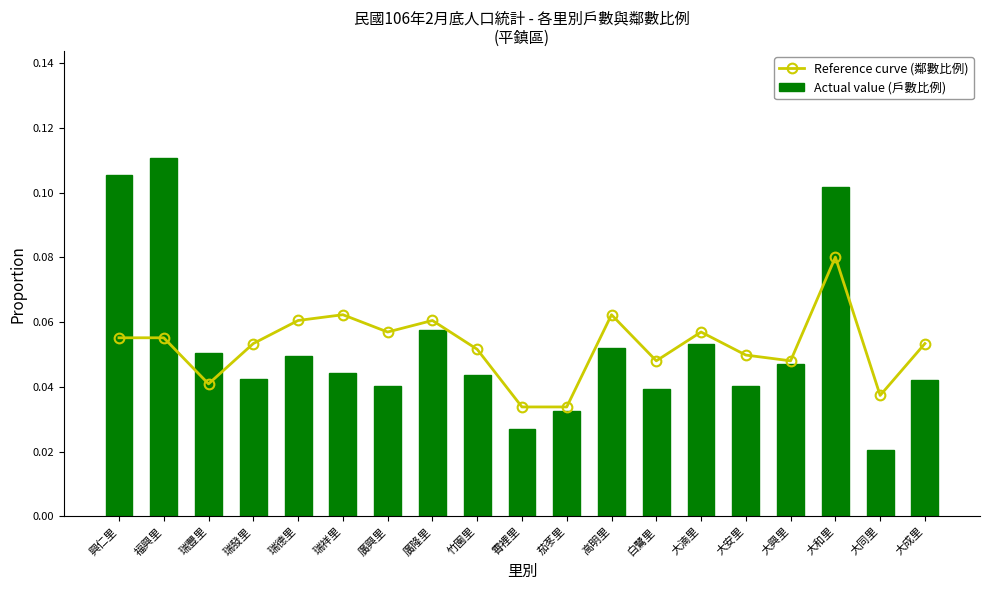

The Actual value (戶數比例) series shows 0.0 at 大成里. True or false?

True